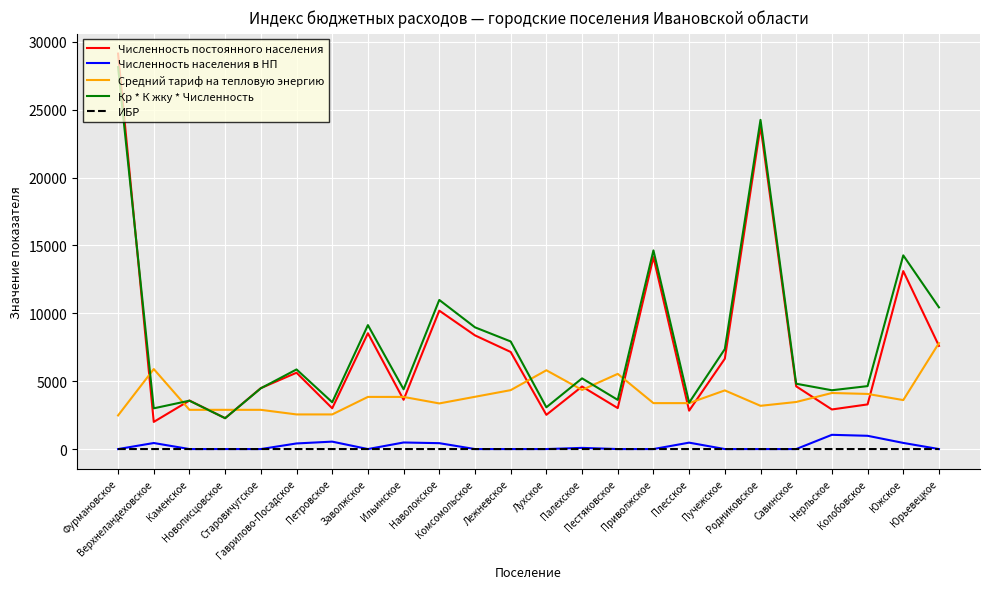

Which series has the largest range (max minus min)?

Численность постоянного населения